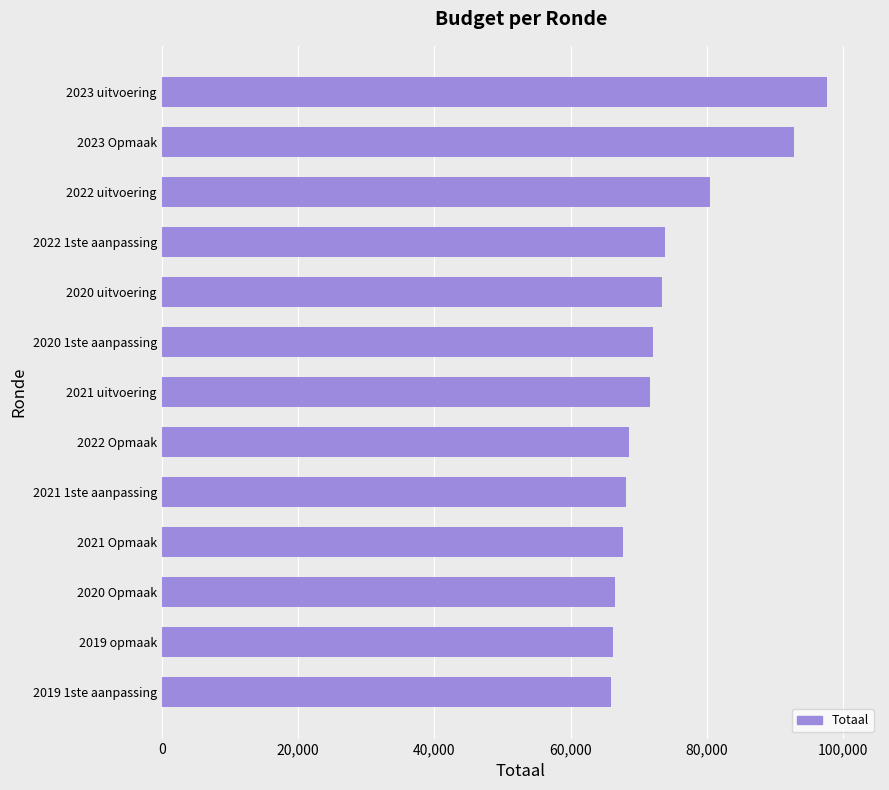

Between 2022 uitvoering and 2023 Opmaak, which is larger?

2023 Opmaak